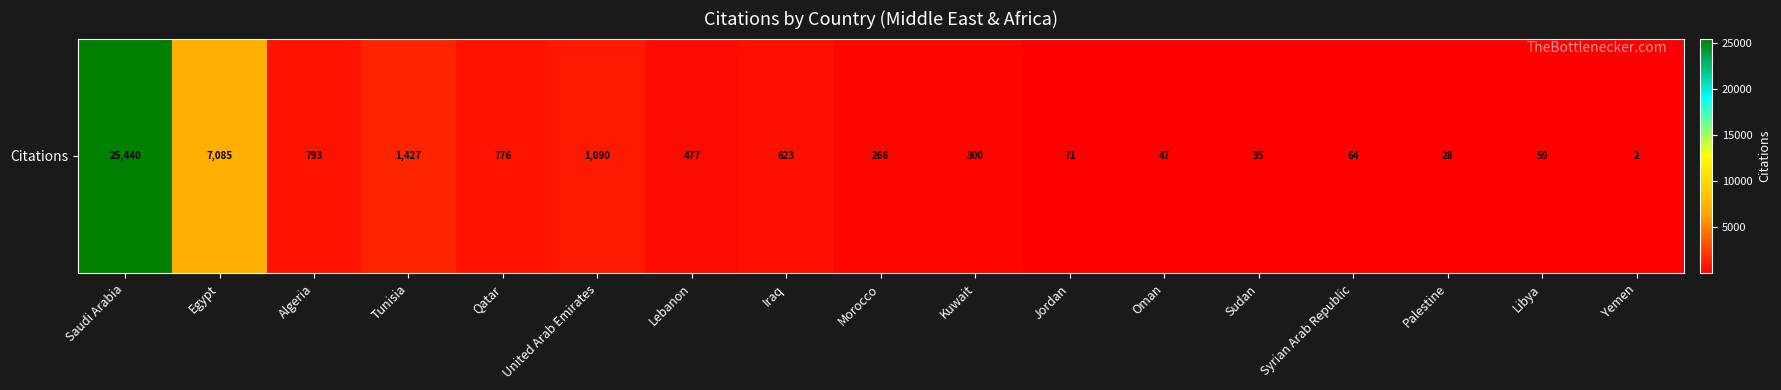

How many distinct data groups are displayed?

1